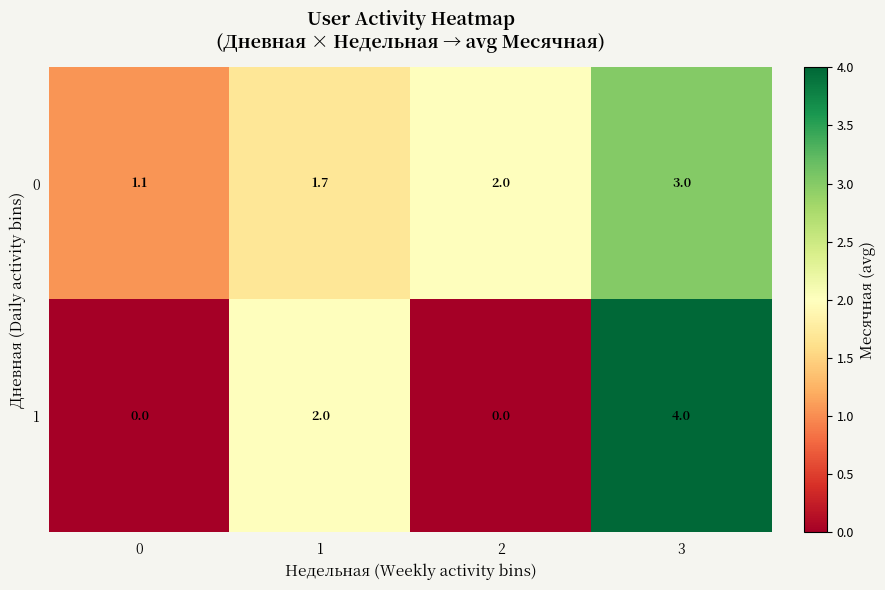

What value does the 1 series have at 3?

4.0